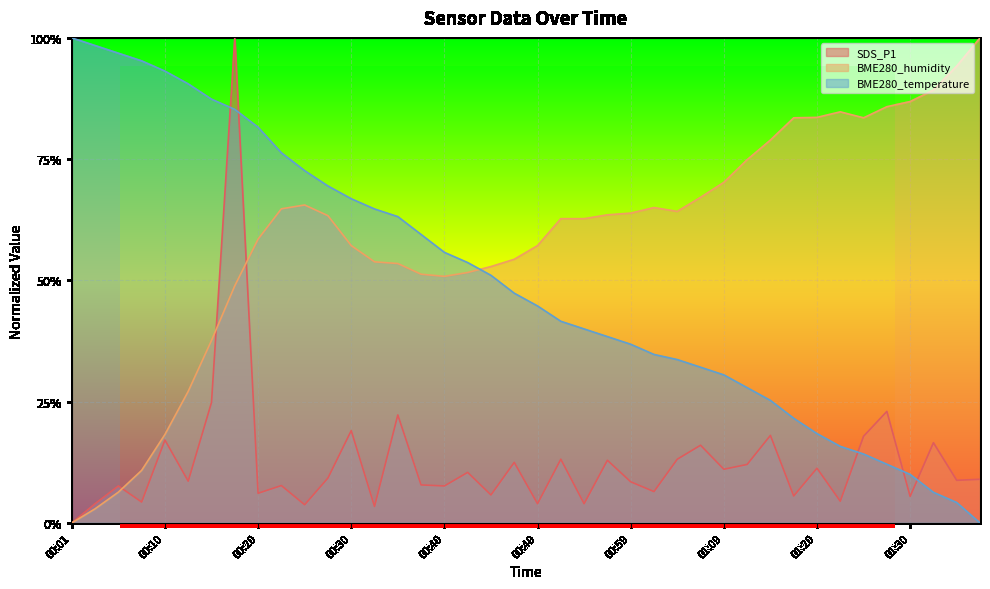

True or false: BME280_temperature and BME280_humidity cross at least once.

True